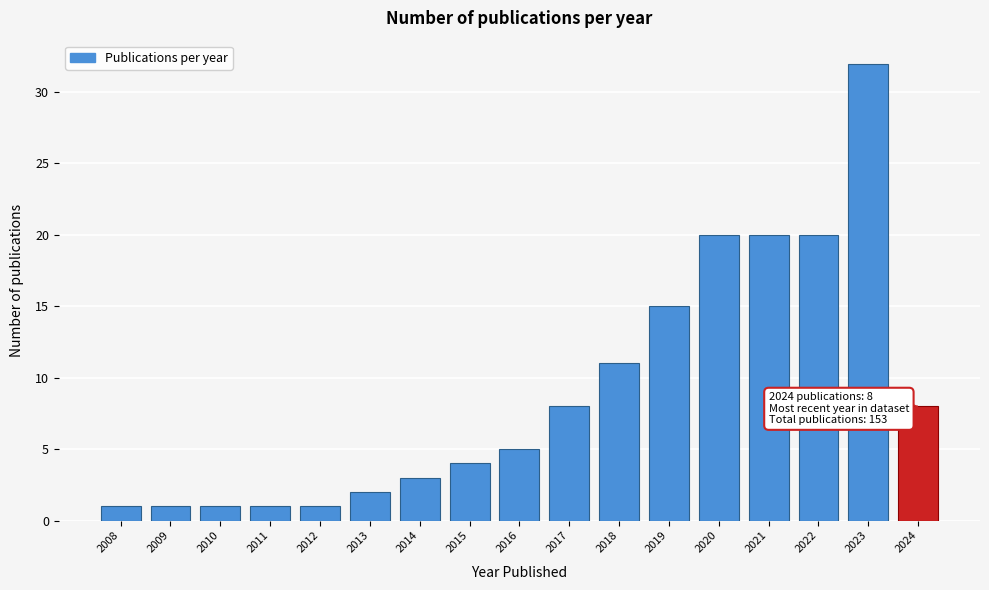

Reading right to left, extract all data points from this chart.

2024=8	2023=32	2022=20	2021=20	2020=20	2019=15	2018=11	2017=8	2016=5	2015=4	2014=3	2013=2	2012=1	2011=1	2010=1	2009=1	2008=1